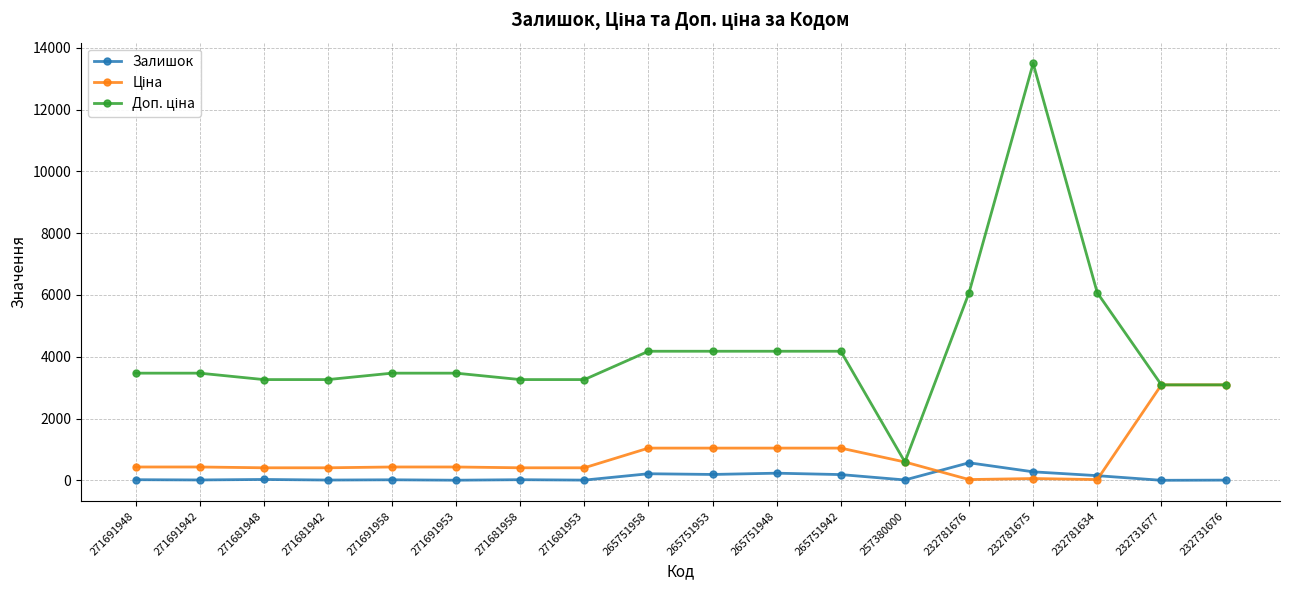

At which category is the sum across all series the highest?

232781675